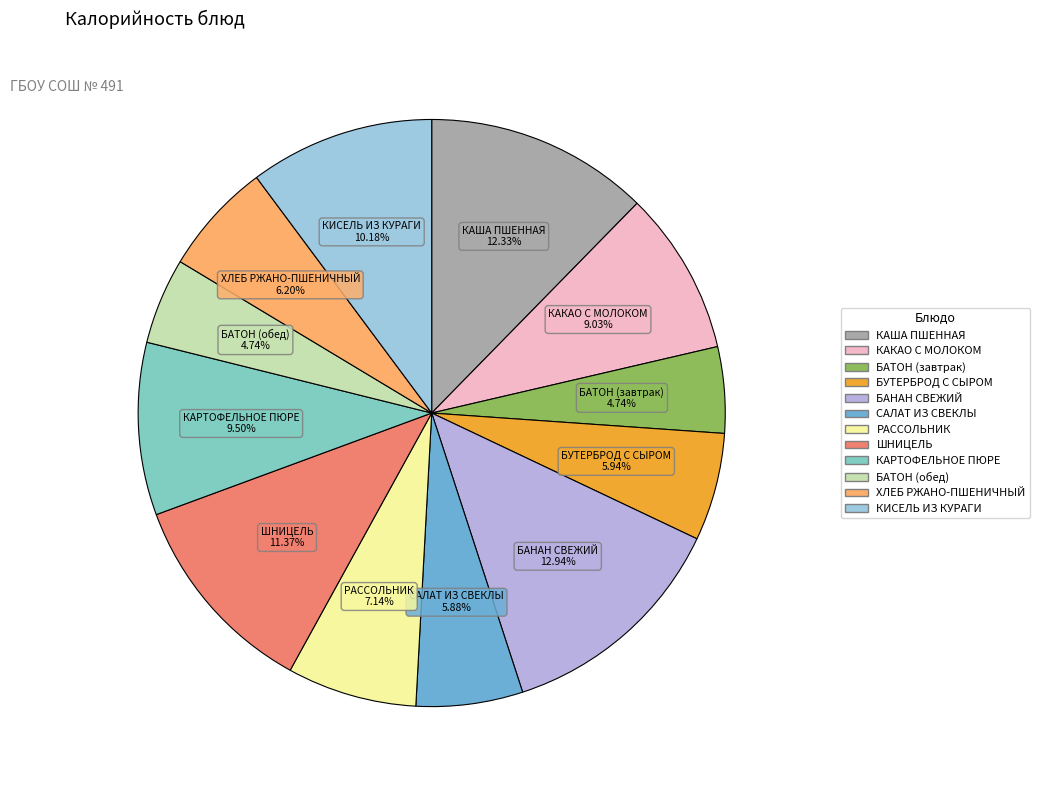

How many segments does this pie chart have?

12